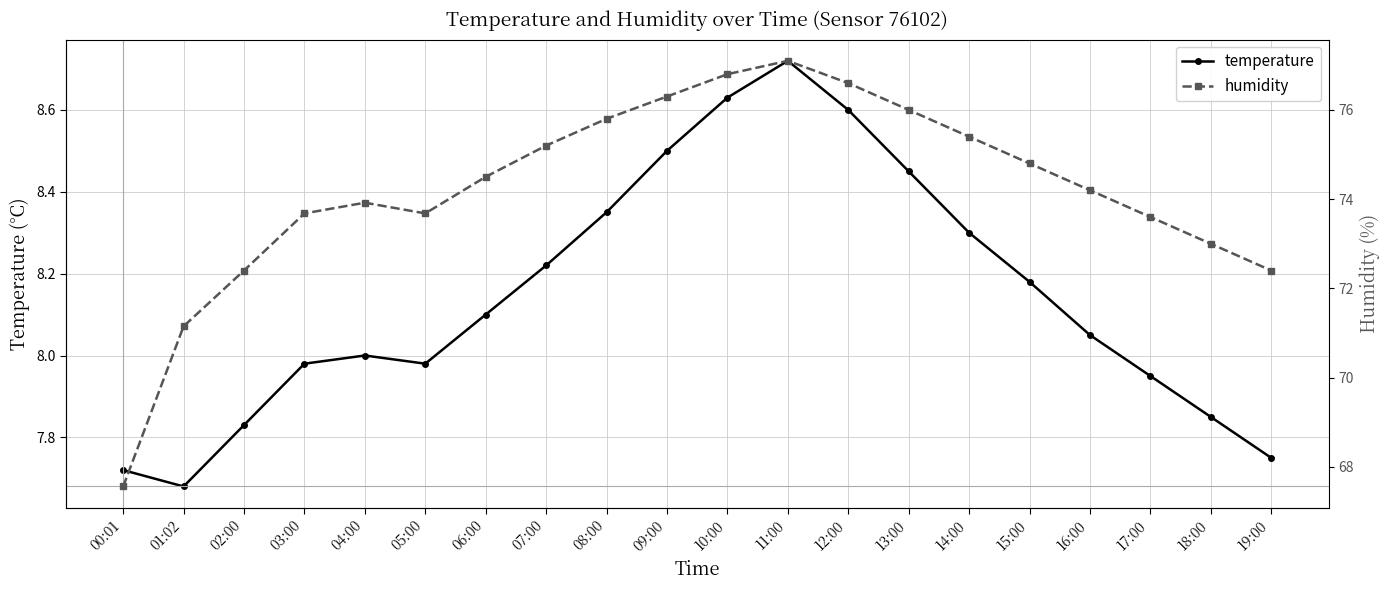

Where is temperature nearest to the value 8?

04:00